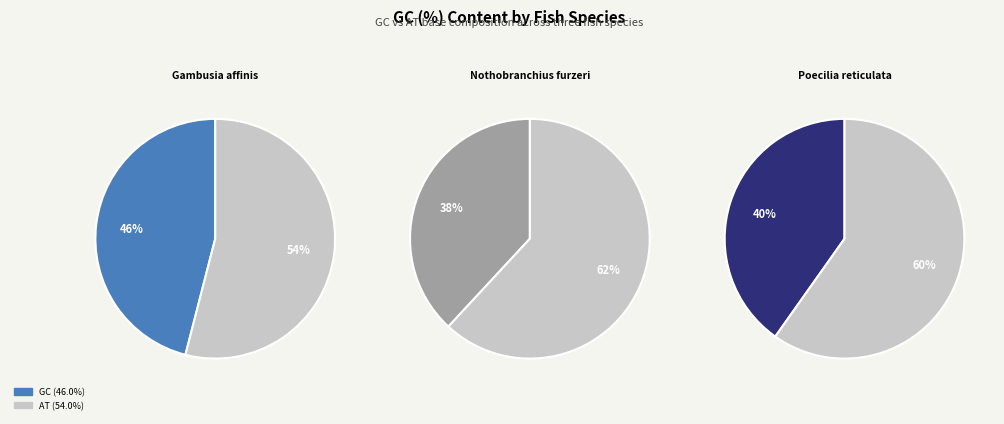

Approximately how many times larger is the value at Poecilia reticulata compared to Nothobranchius furzeri?

1.1